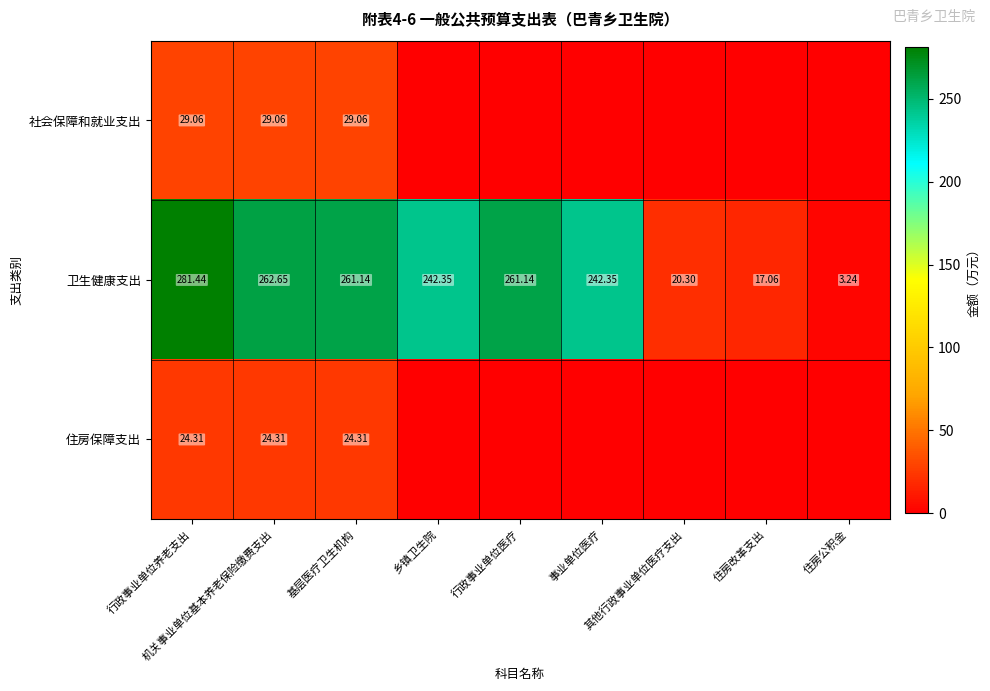

What is the difference between the highest and lowest values at 行政事业单位医疗?

261.1